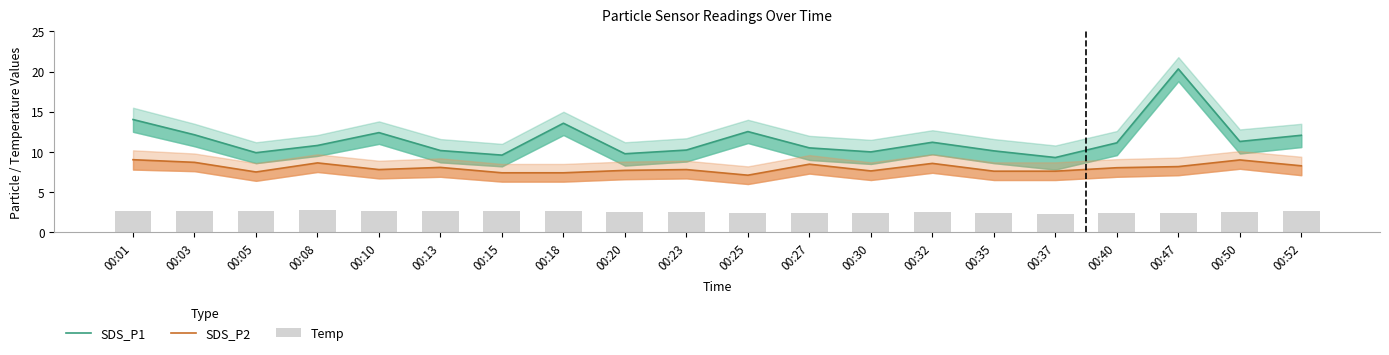

The SDS_P1 series shows 7.3 at 00:18. True or false?

False